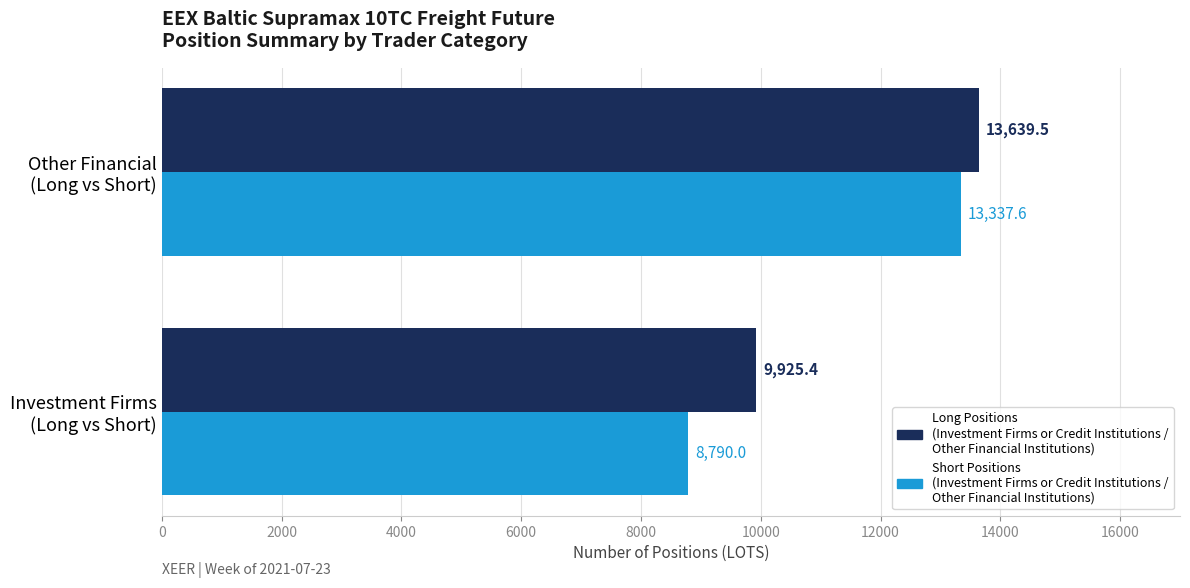

What is the smallest value displayed?

8790.0